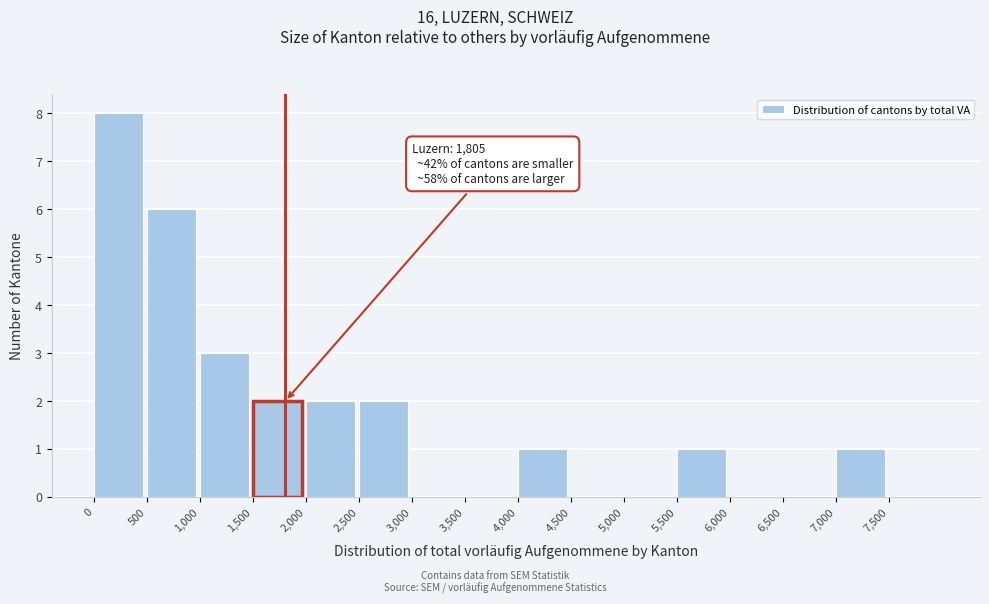

Over which range of the x-axis is the bar tallest?

0 to 500